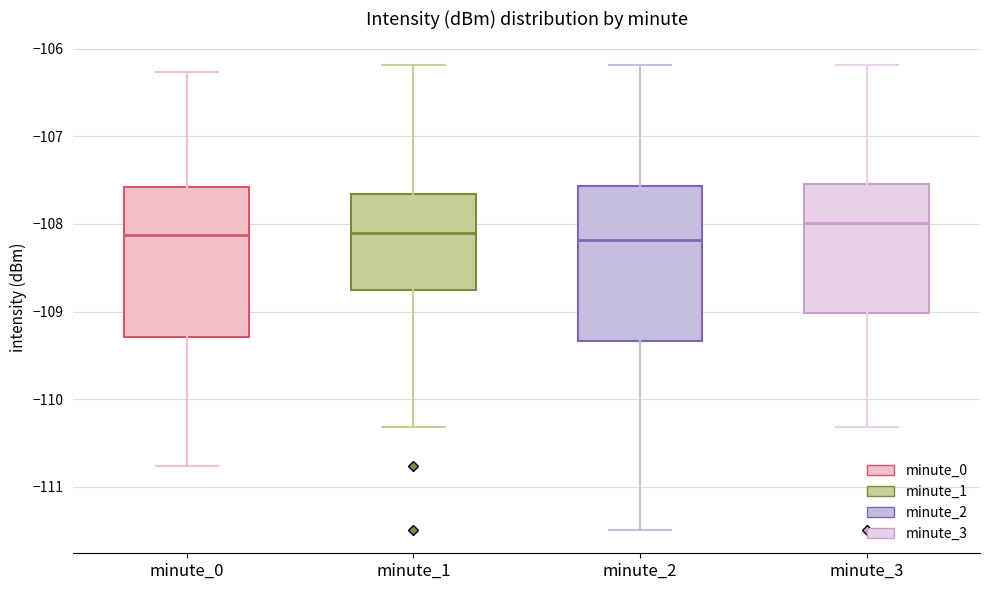

Which box's median line is the highest?

minute_3